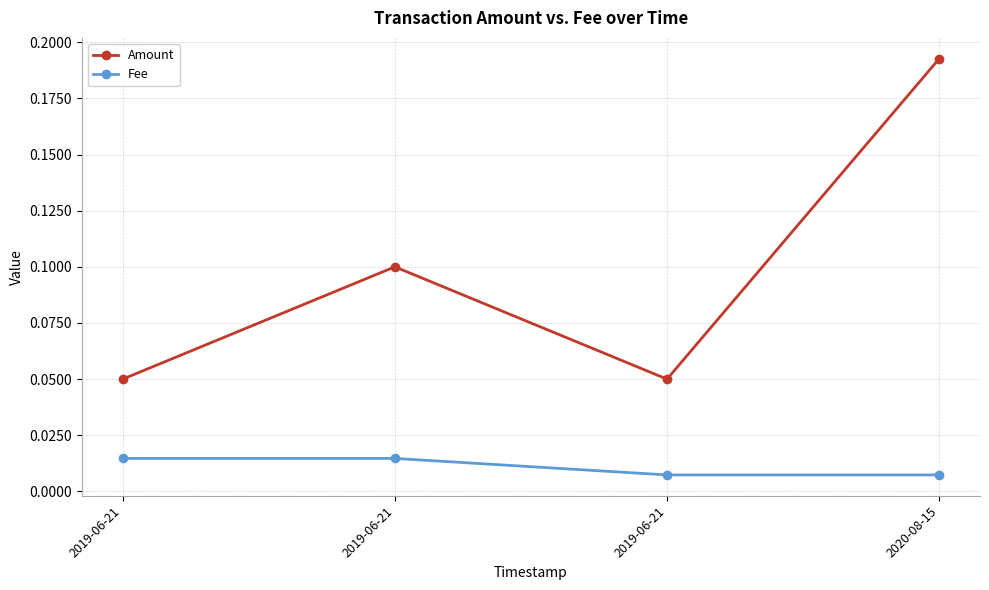

What are all the series names shown in the legend?

Amount, Fee